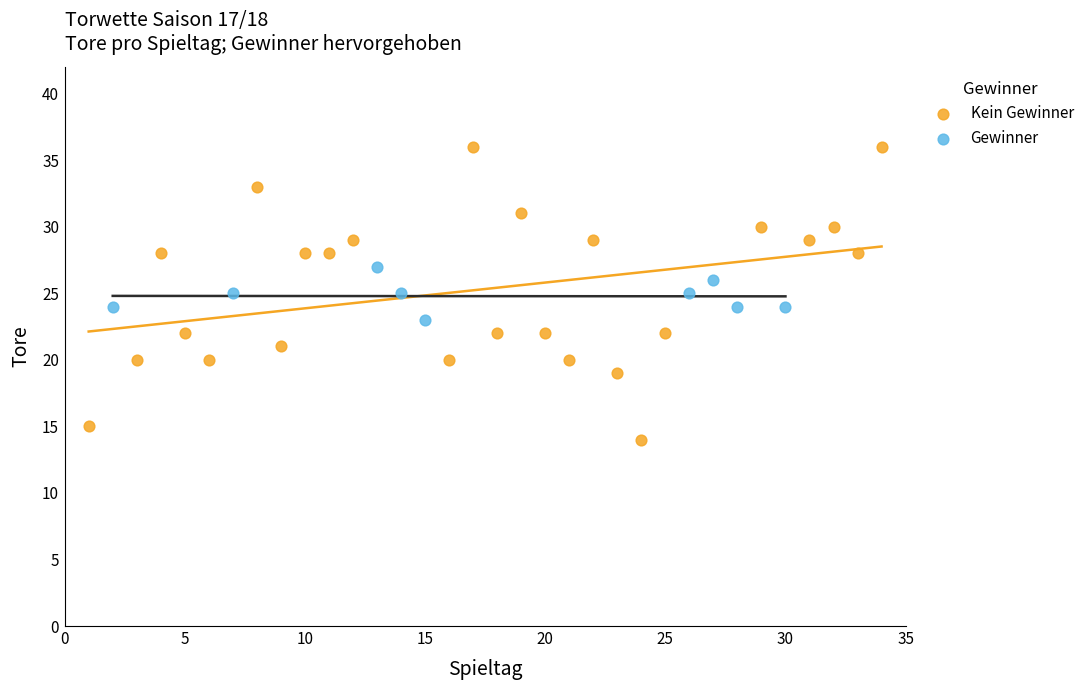

Which series contains the highest Y value?

Kein Gewinner